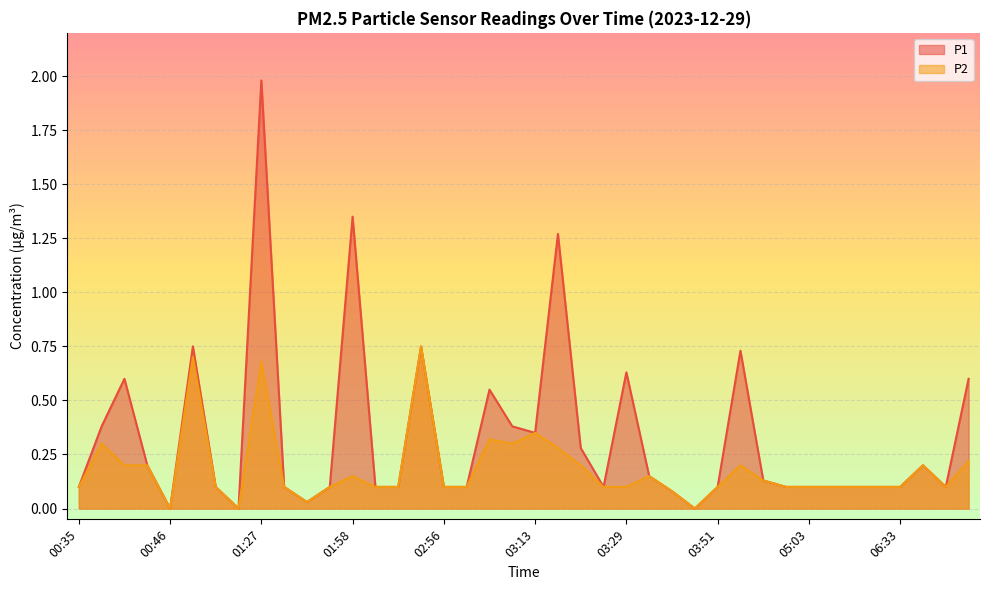

Reading left to right, transcribe all the data shown in this chart.

P1: 0.1	0.4	0.6	0.2	0.0	0.8	0.1	0.0	2.0	0.1	0.0	0.1	1.4	0.1	0.1	0.8	0.1	0.1	0.6	0.4	0.3	1.3	0.3	0.1	0.6	0.1	0.1	0.0	0.1	0.7	0.1	0.1	0.1	0.1	0.1	0.1	0.1	0.2	0.1	0.6
P2: 0.1	0.3	0.2	0.2	0.0	0.7	0.1	0.0	0.7	0.1	0.0	0.1	0.1	0.1	0.1	0.8	0.1	0.1	0.3	0.3	0.3	0.3	0.2	0.1	0.1	0.1	0.1	0.0	0.1	0.2	0.1	0.1	0.1	0.1	0.1	0.1	0.1	0.2	0.1	0.2